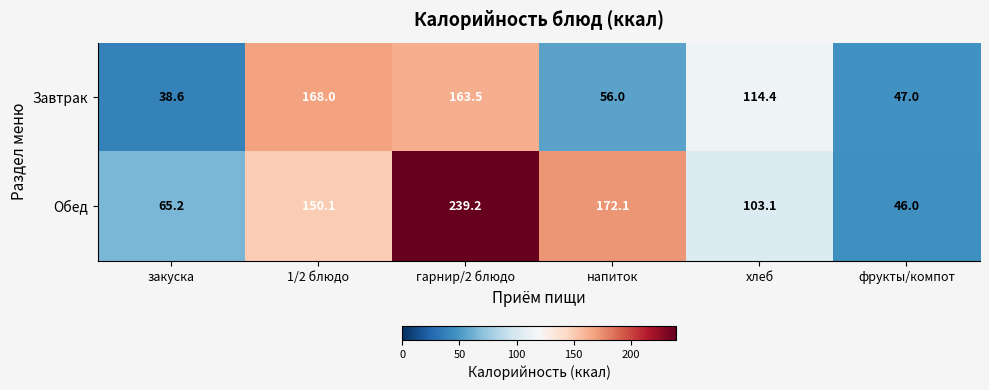

Reading left to right, list all the values displayed in this chart.

Завтрак: 38.6	168.0	163.5	56.0	114.4	47.0
Обед: 65.2	150.1	239.2	172.1	103.1	46.0